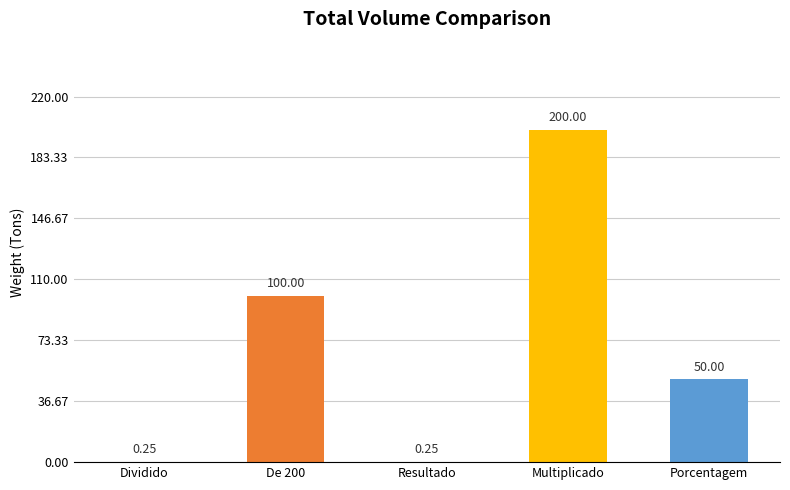

How many distinct data groups are displayed?

1